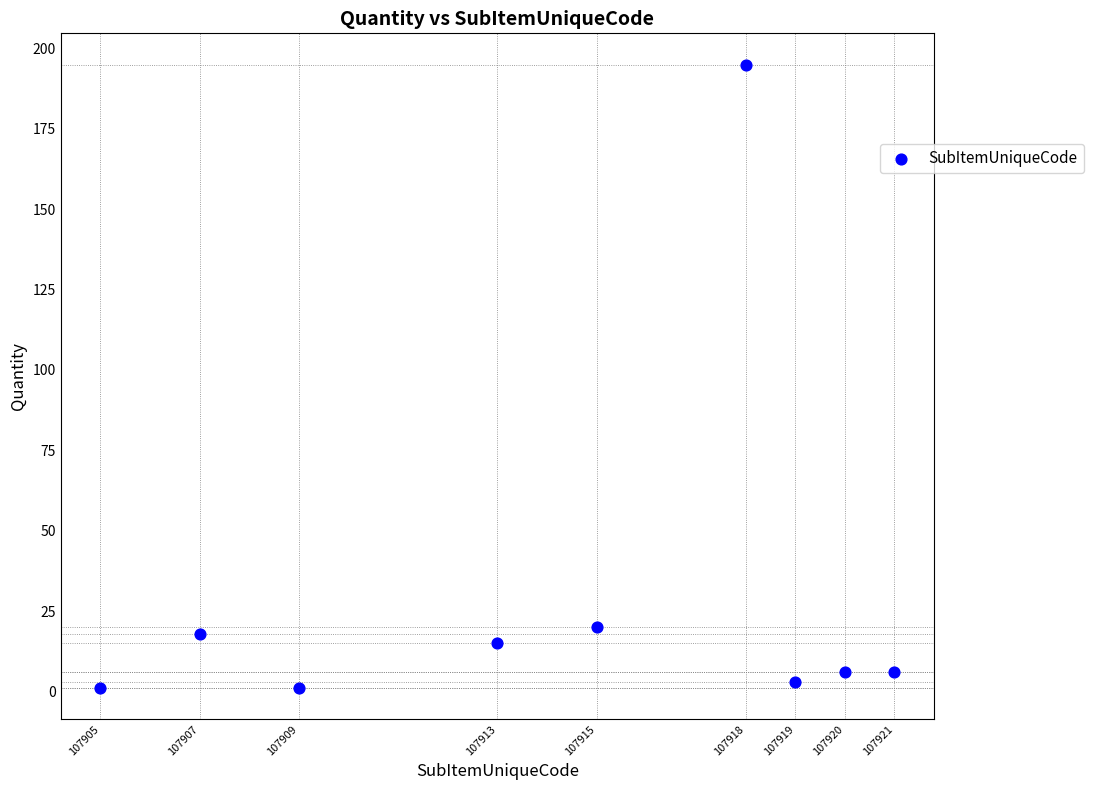

What is the range of Y values (max minus min)?

194